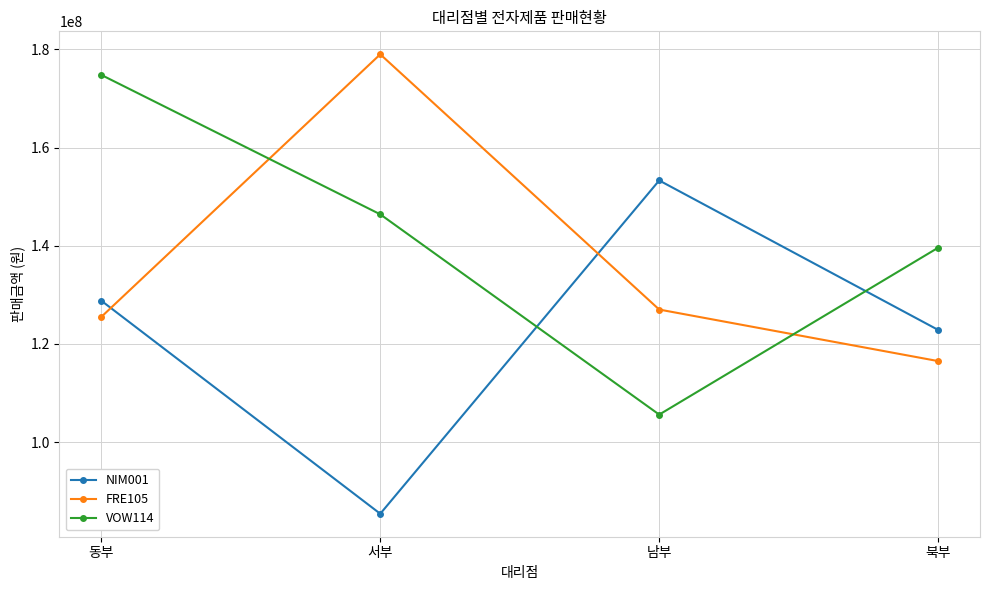

How many lines are shown in the chart?

3